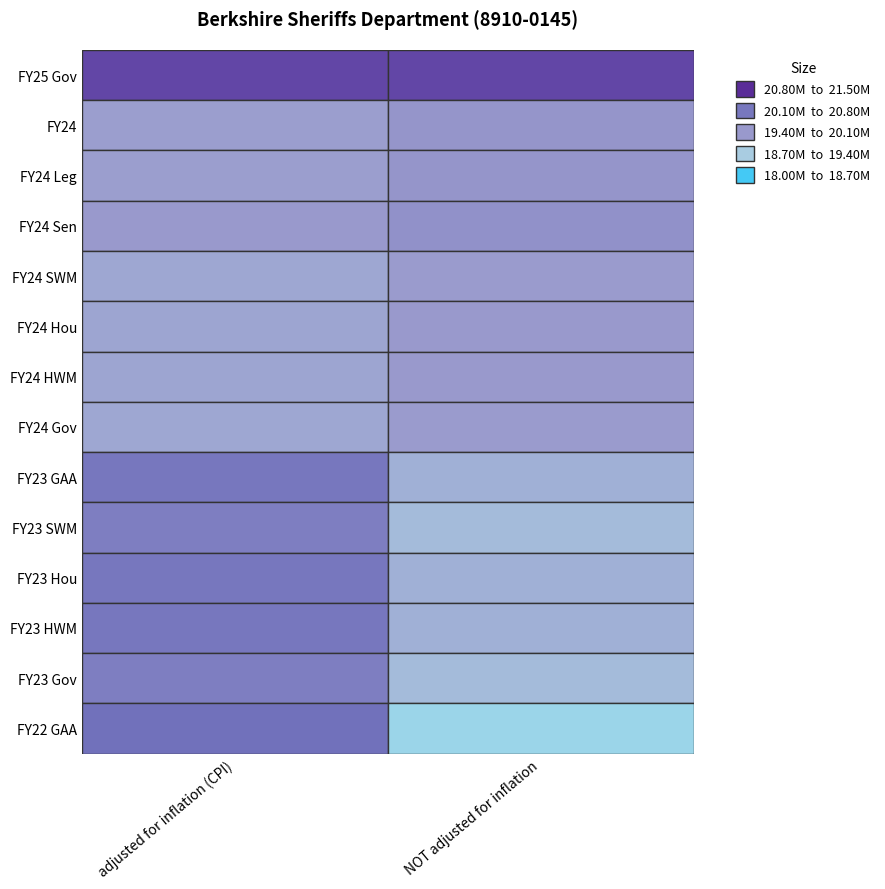

What is the average value of the FY23 SWM series?

19797934